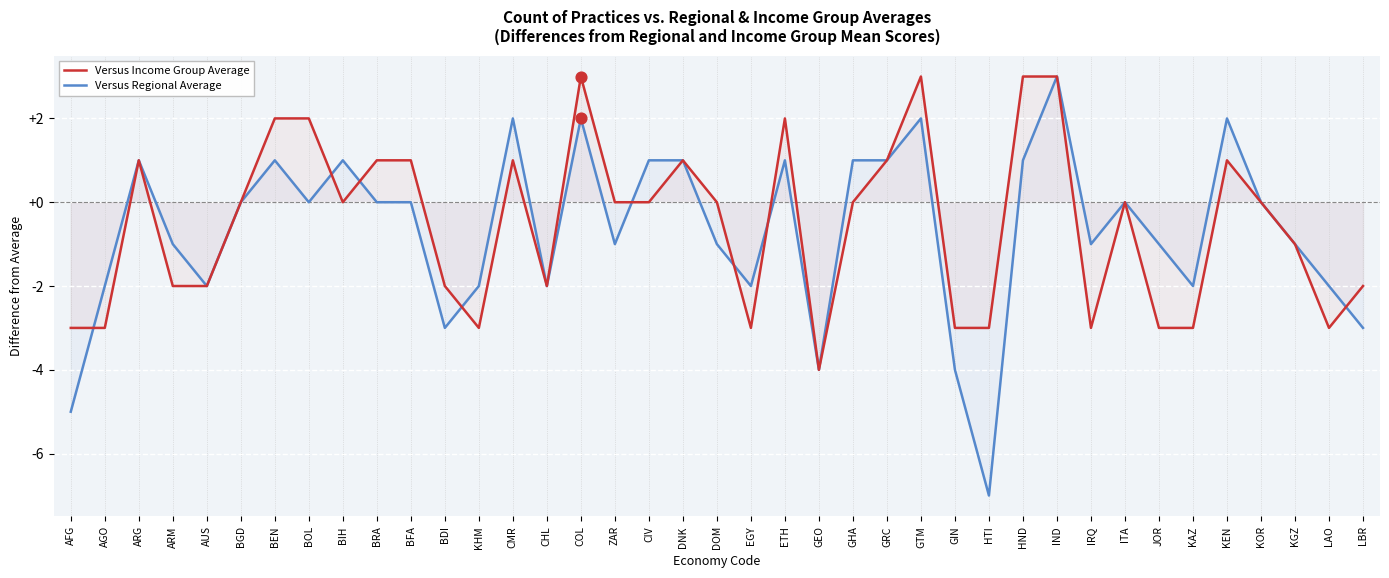

Is the value of Versus Income Group Average at BFA greater than the value of Versus Regional Average at HND?

No